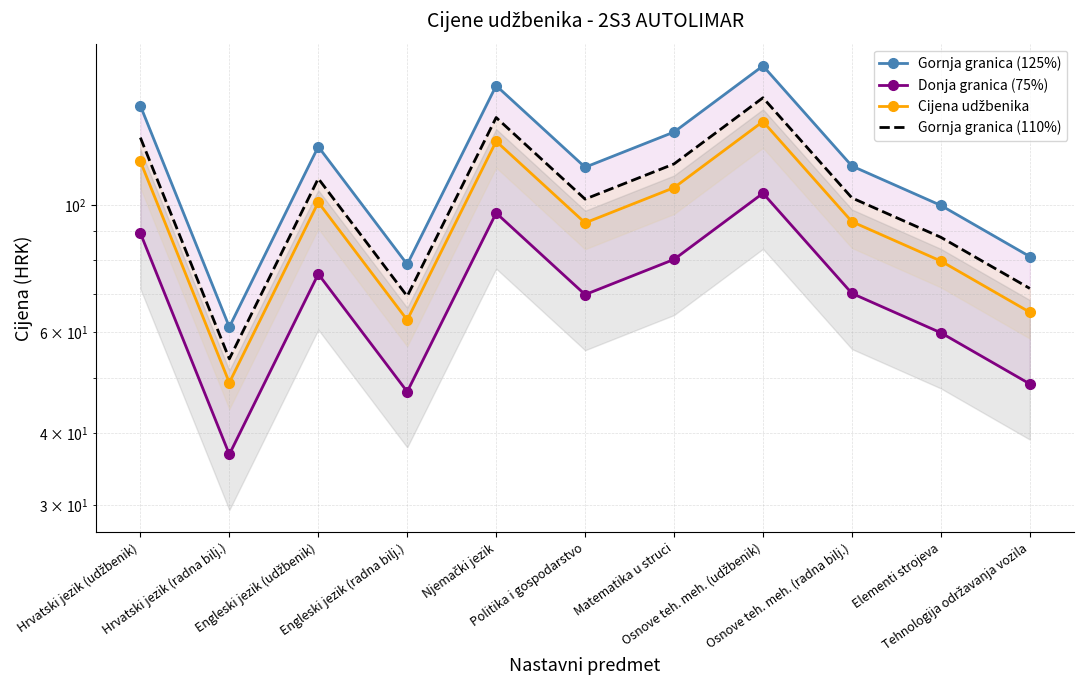

At which label does Gornja granica (110%) first exceed 102?

Hrvatski jezik (udžbenik)